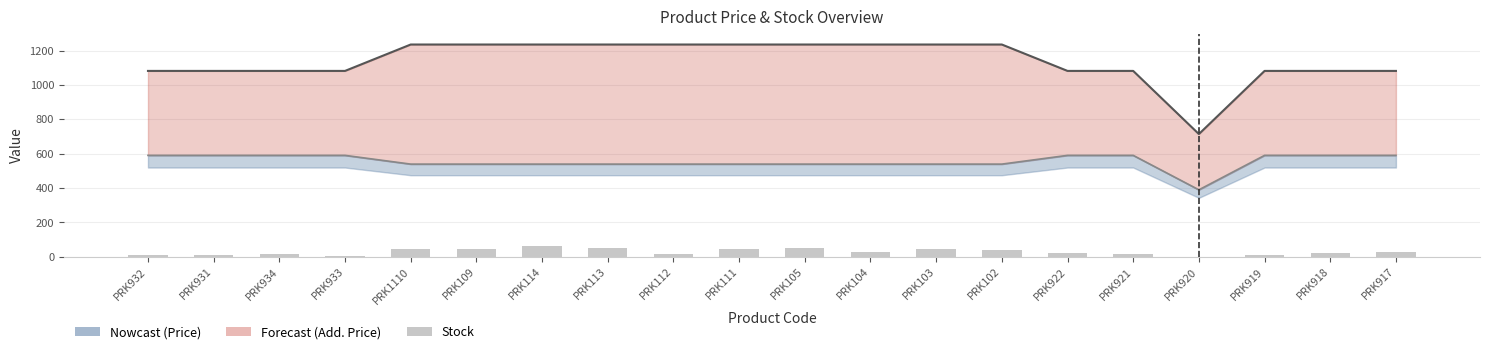

What position from the left is PRK109?

6